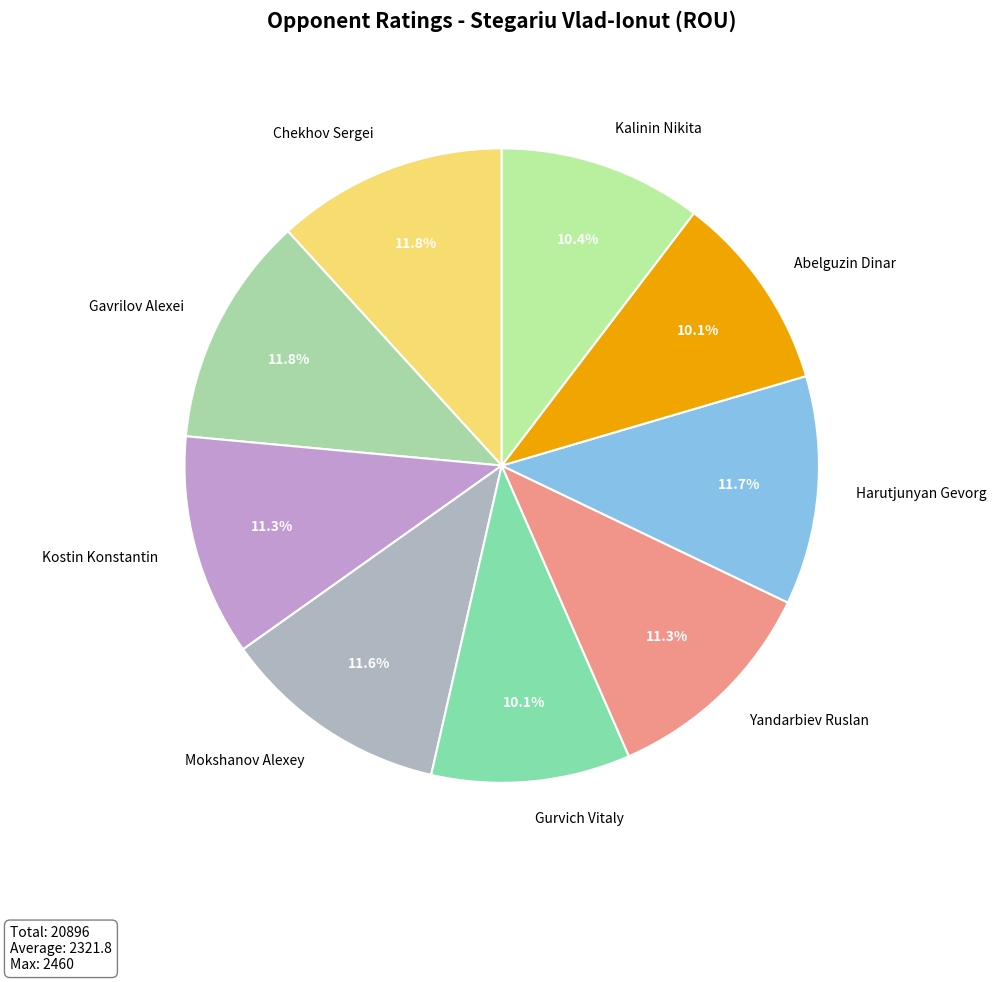

What percentage do Abelguzin Dinar and Mokshanov Alexey together represent?

21.7%